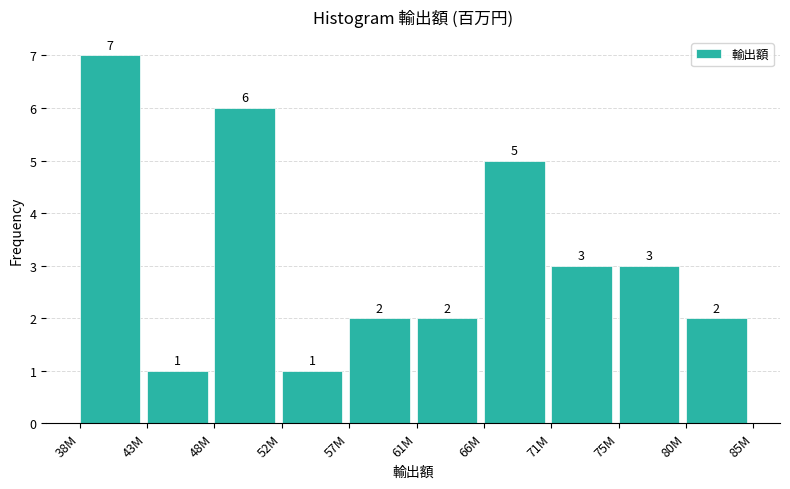

Reading left to right, transcribe all the data shown in this chart.

7	1	6	1	2	2	5	3	3	2